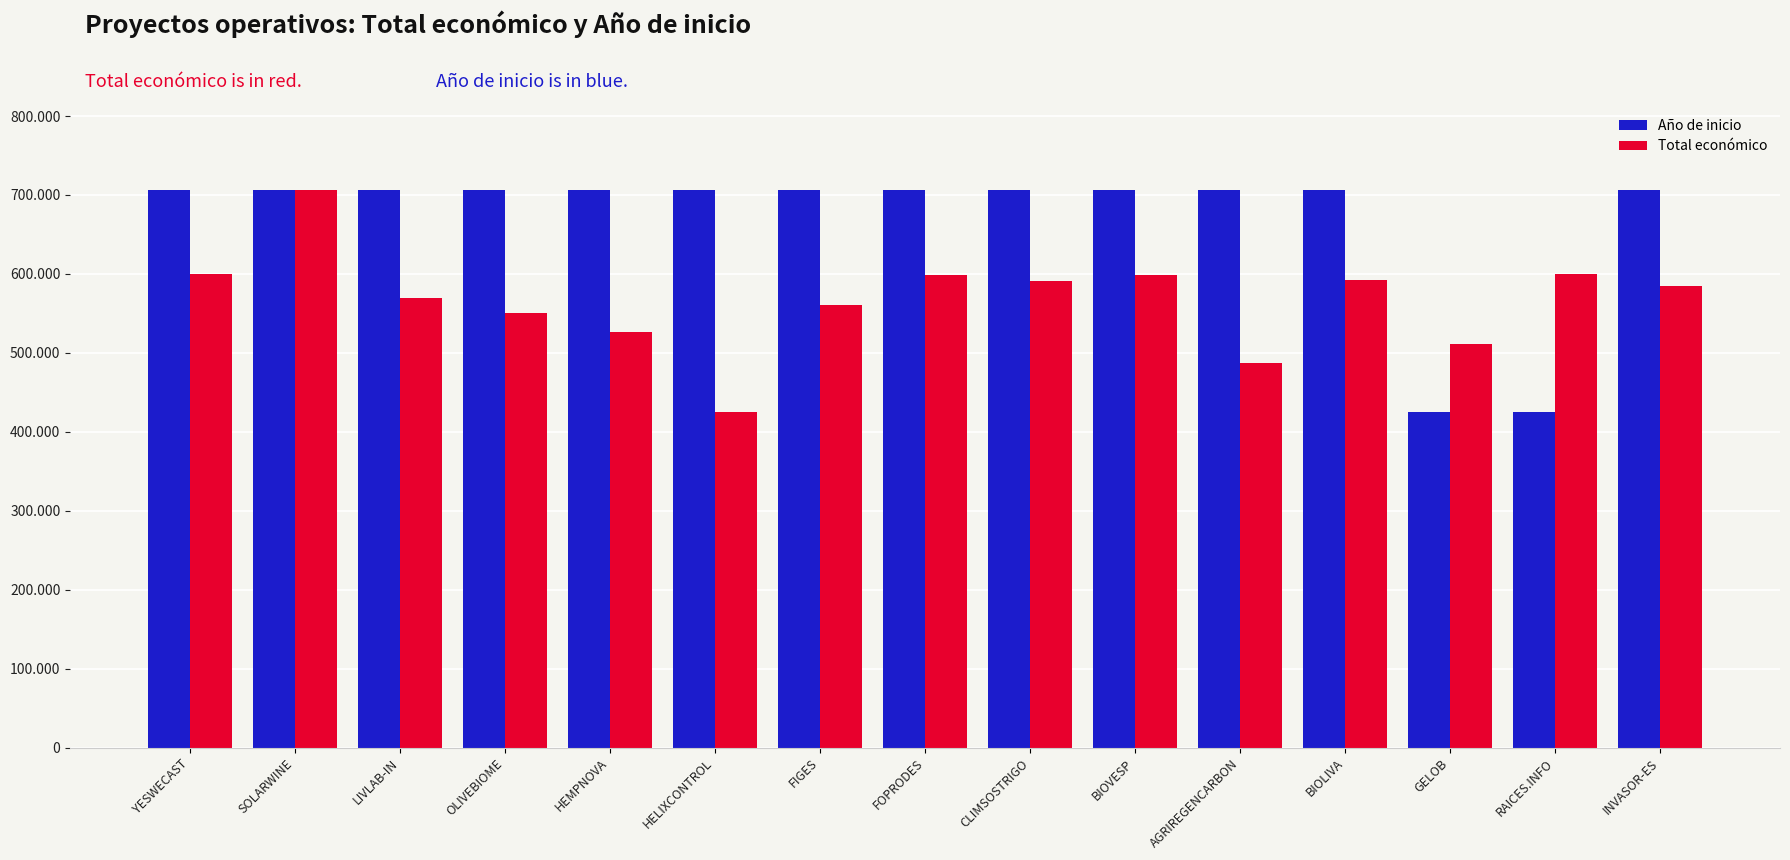

What are all the series names shown in the legend?

Año de inicio, Total económico